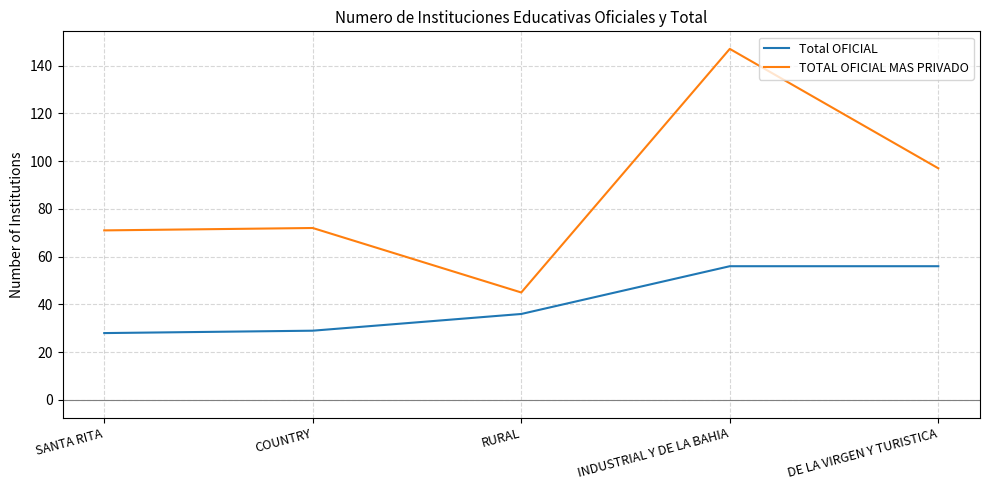

At DE LA VIRGEN Y TURISTICA, list the series in order from smallest to largest.

Total OFICIAL, TOTAL OFICIAL MAS PRIVADO